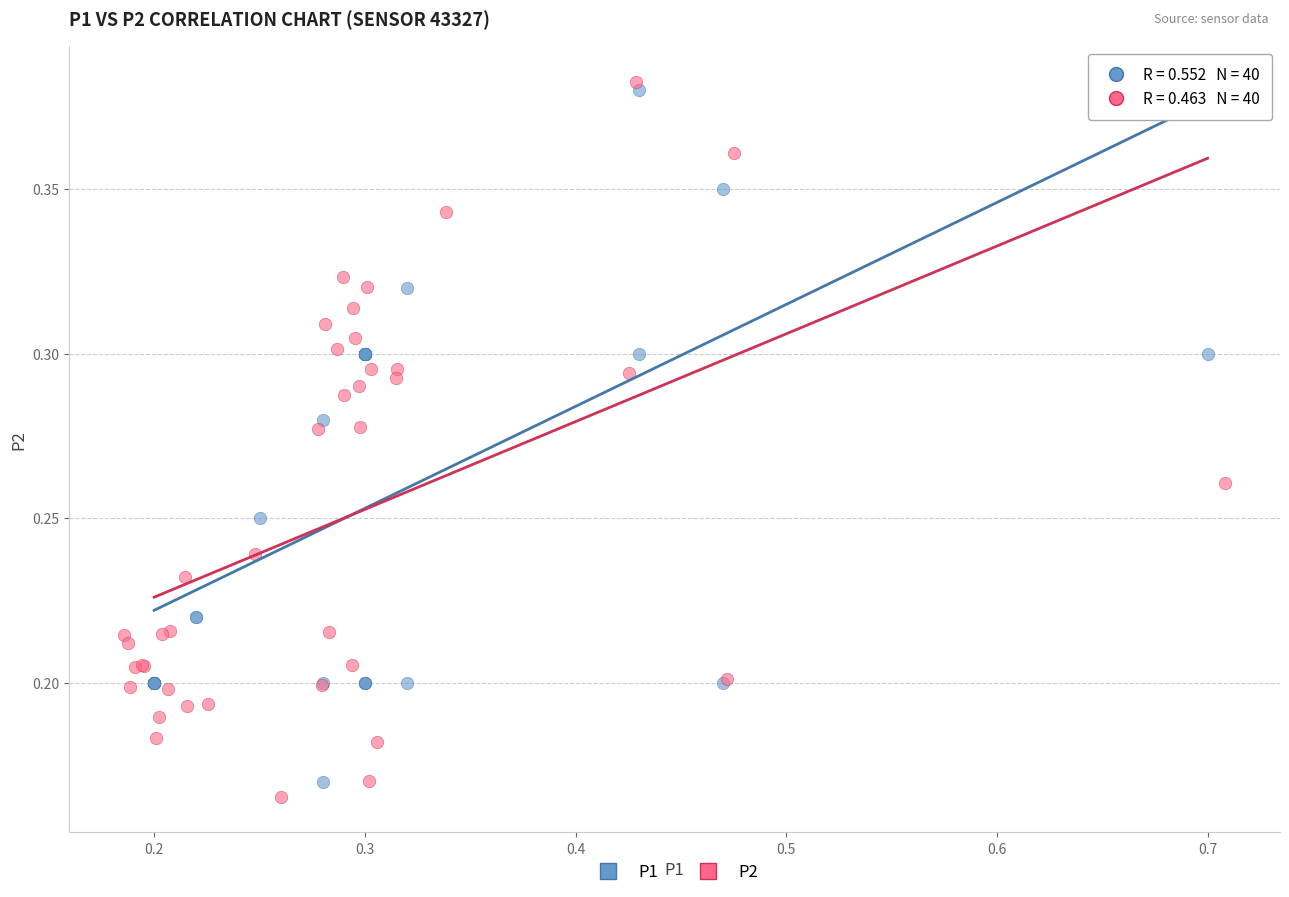

Which series has the largest Y range (max minus min)?

P2